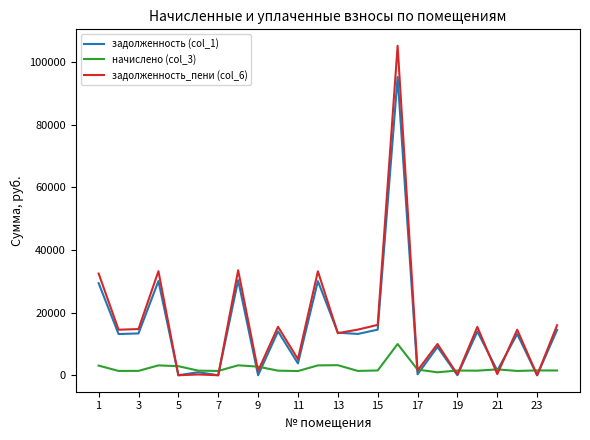

Count the number of categories in the chart.

24